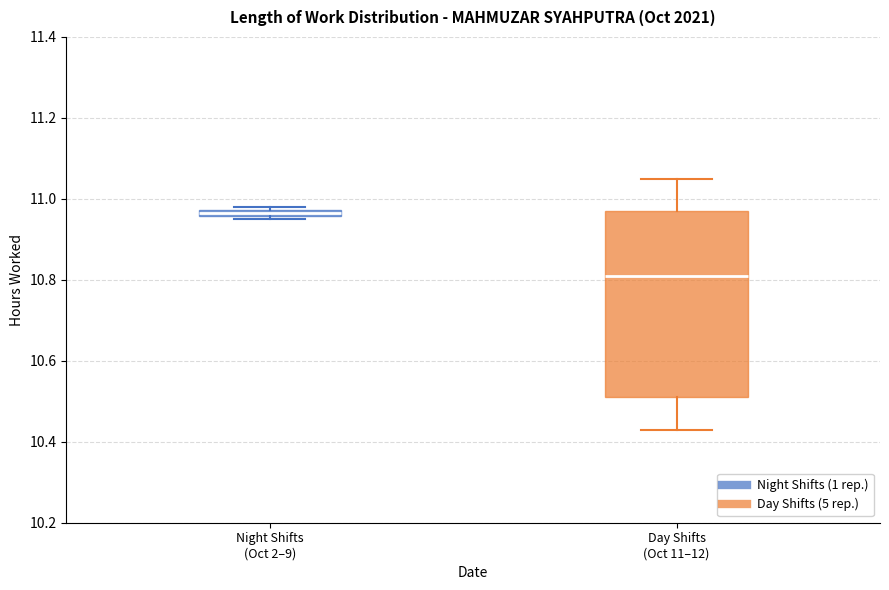

Which box is the tallest, from its lower edge to its upper edge?

Day Shifts (Oct 11–12)